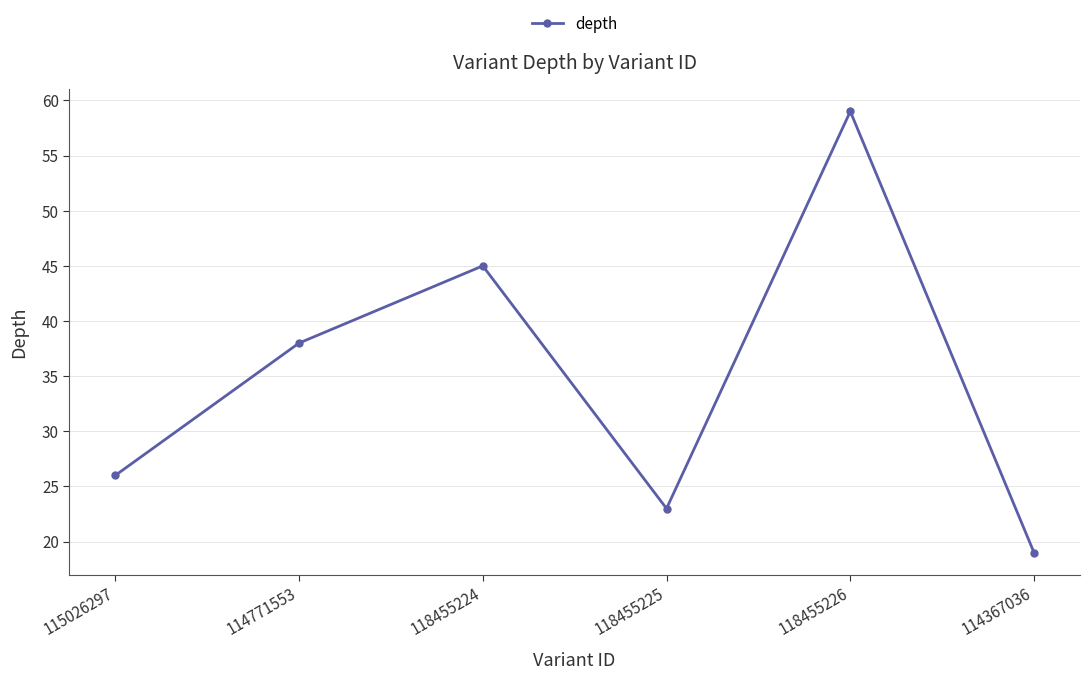

What is the minimum value shown in the chart?

19